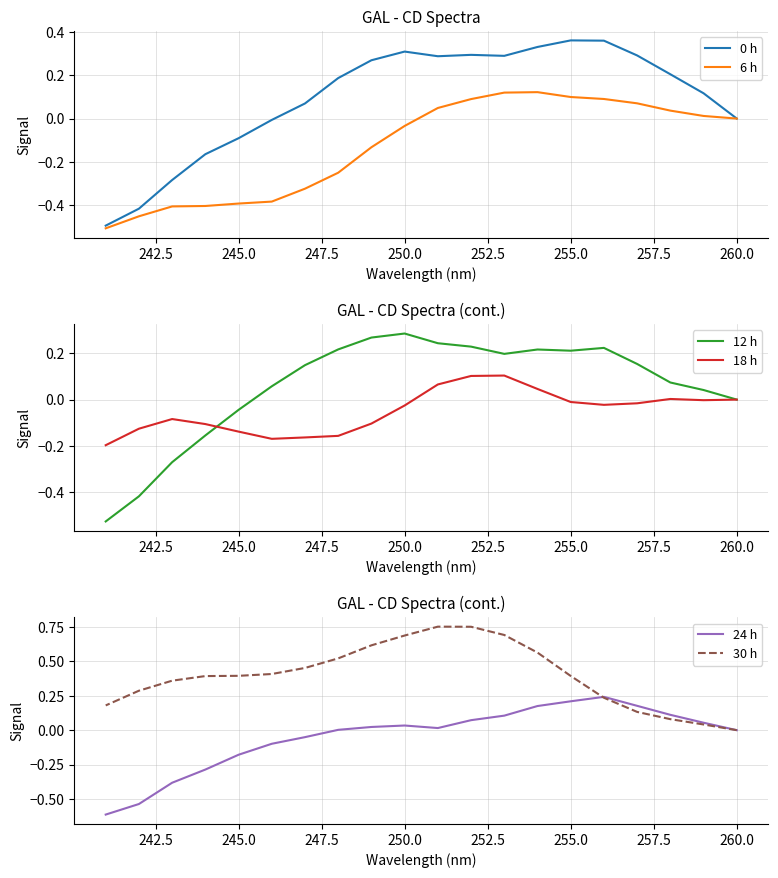

How many values in 0 h are above zero?

13